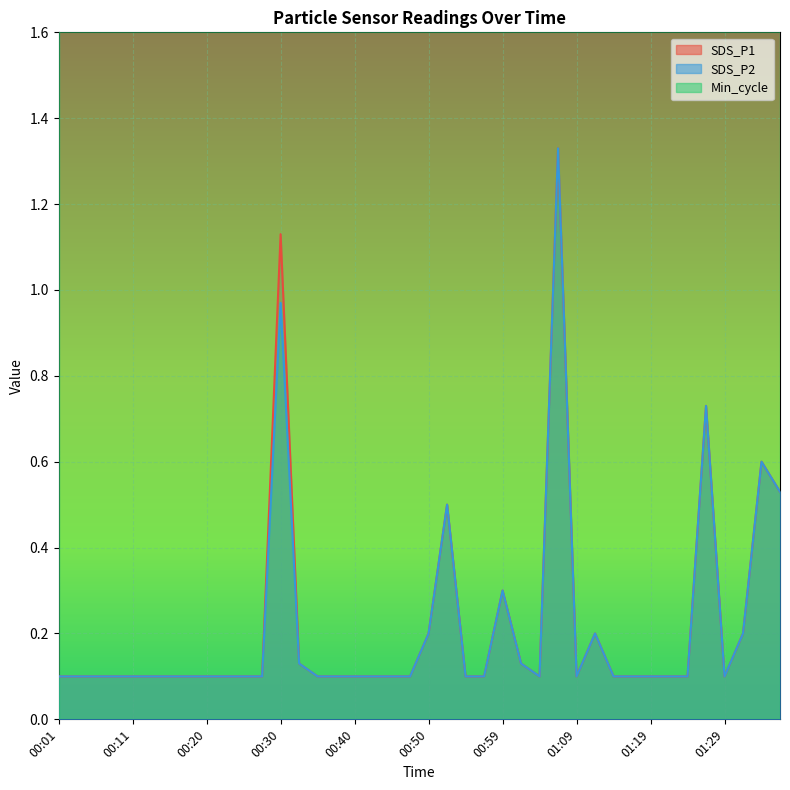

What is the maximum value shown in the chart?

1.3